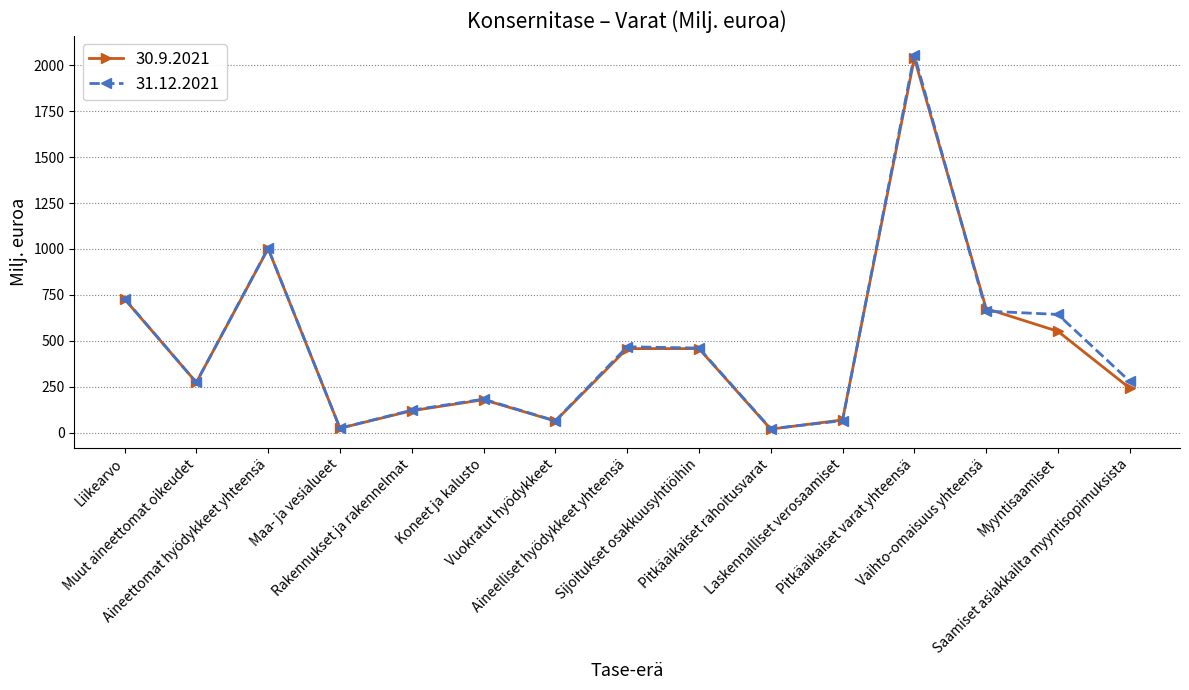

What is the label of the 14th point from the left?

Myyntisaamiset